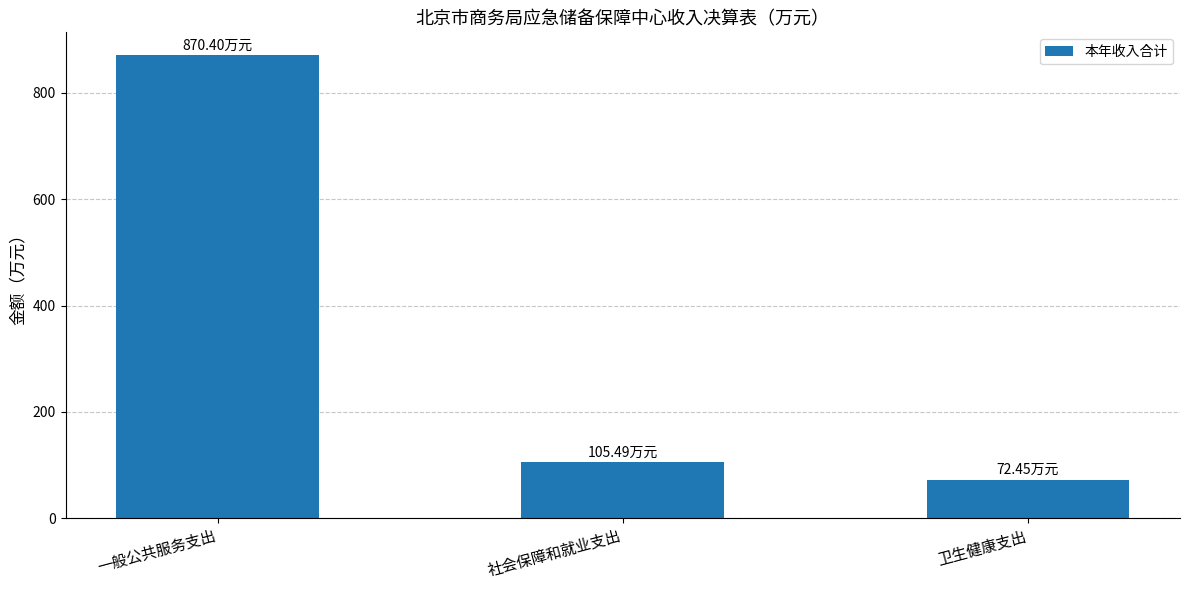

What is the label of the 3rd bar from the left?

卫生健康支出